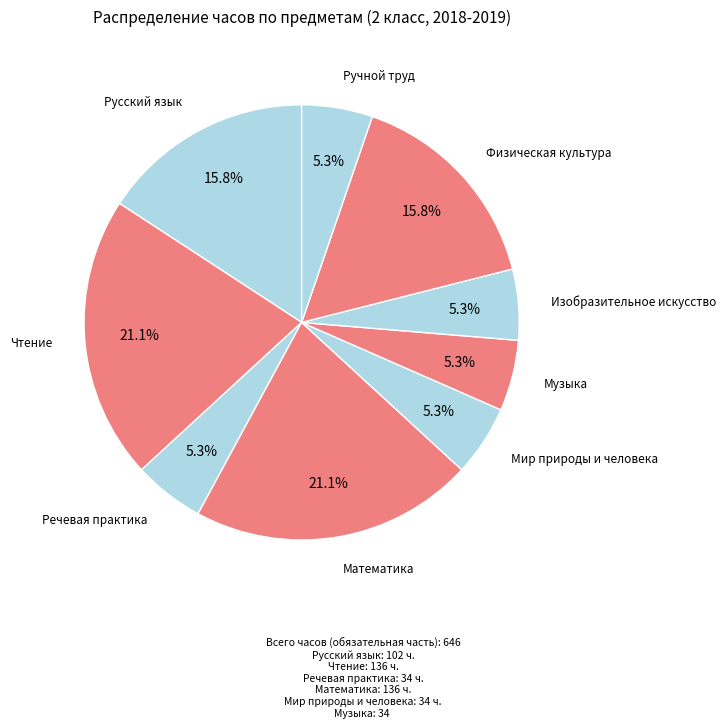

Rank the categories by value from highest to lowest.

Чтение, Математика, Русский язык, Физическая культура, Речевая практика, Мир природы и человека, Музыка, Изобразительное искусство, Ручной труд